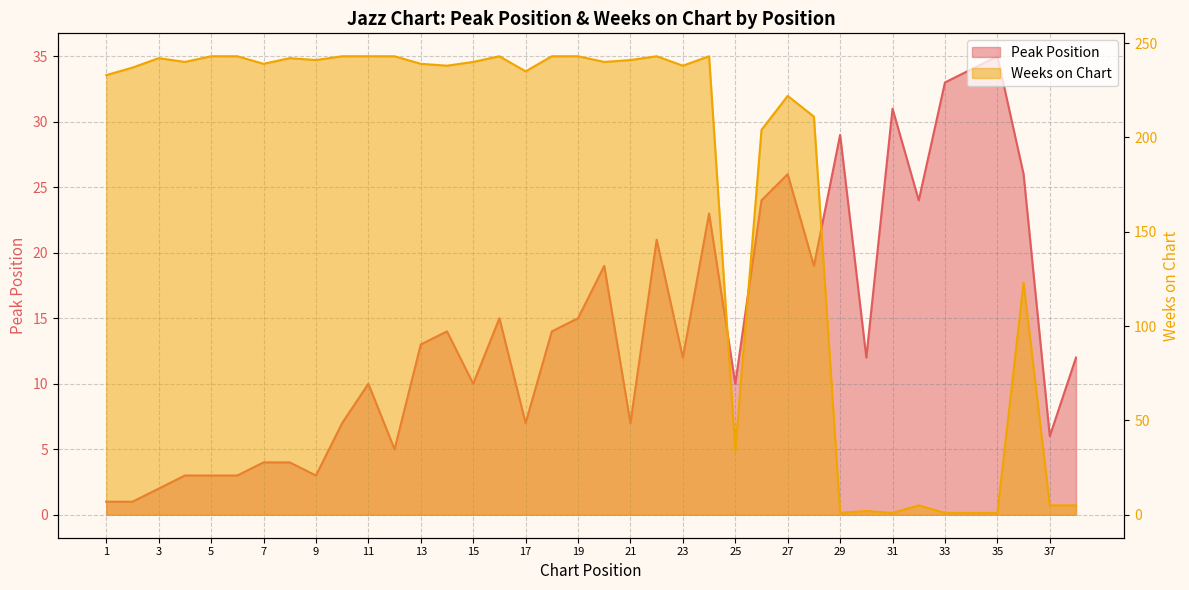

How many times do Peak Position and Weeks on Chart cross each other?

3